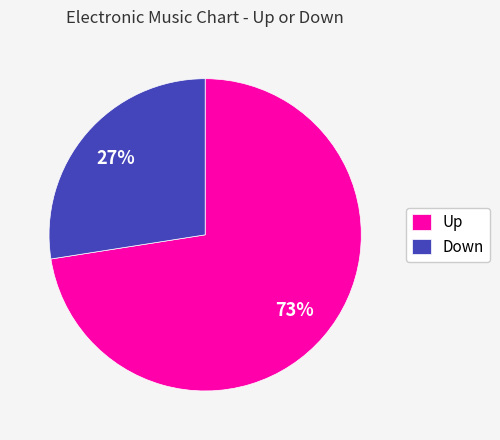

Is the sum of Down and Up greater than half?

Yes